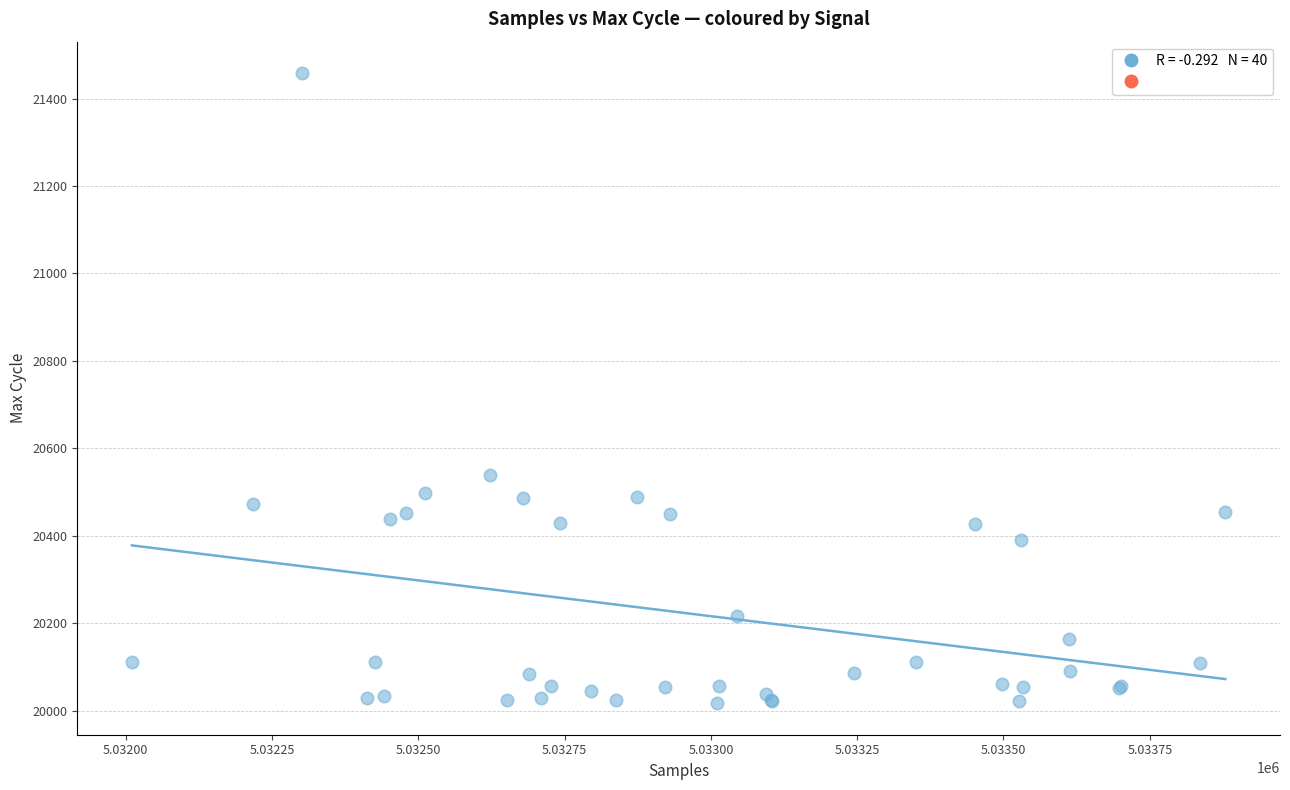

What Y value in the scatter plot is closest to 20737?

20539